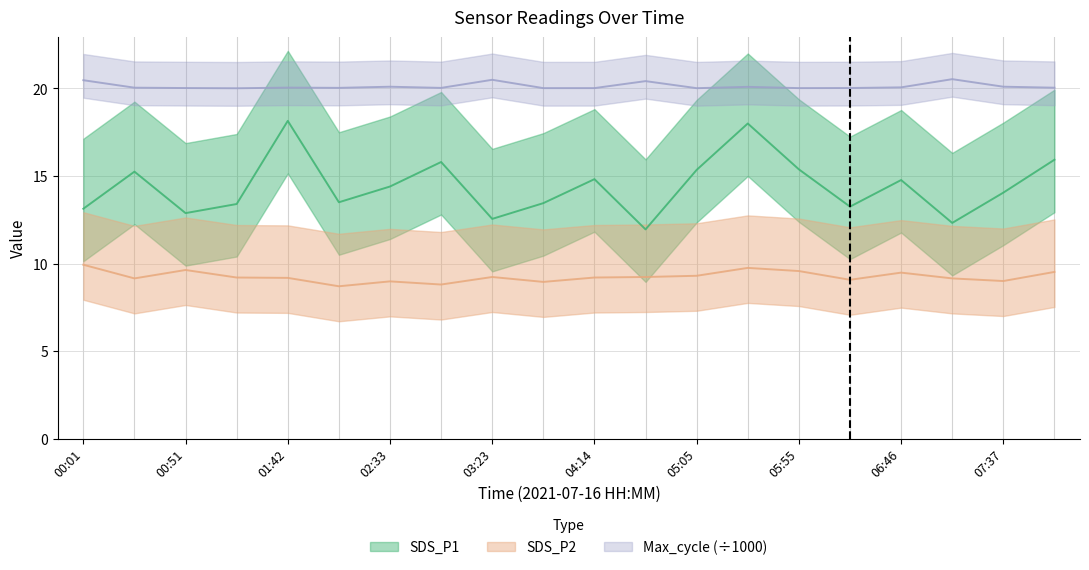

What is the average value of the SDS_P2 series?

9.3